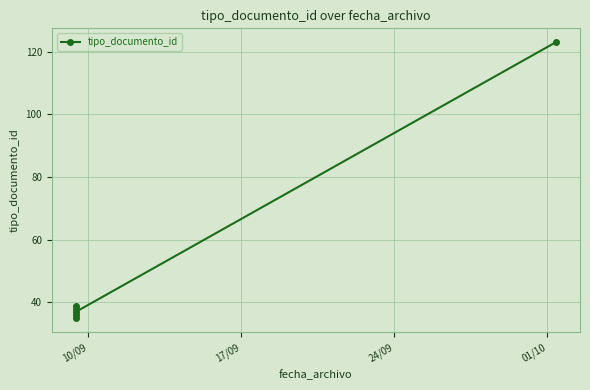

Reading right to left, list all the values displayed in this chart.

123	37	39	36	38	35